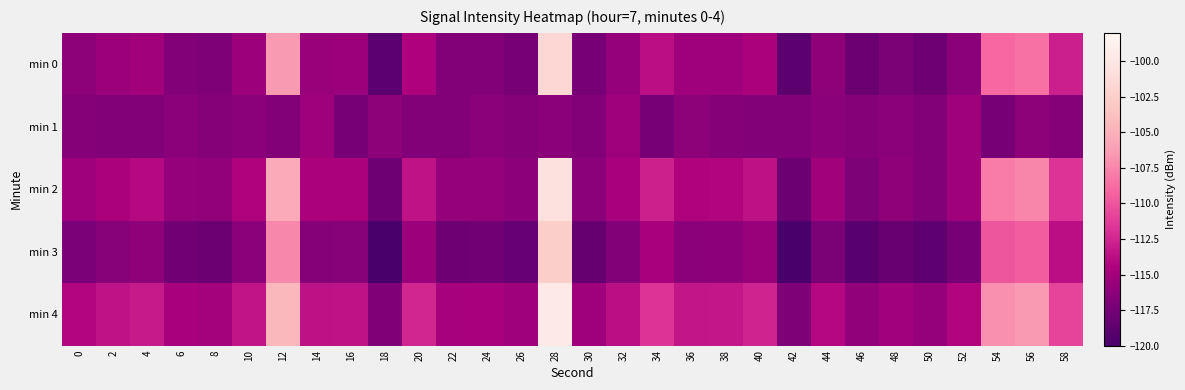

Rank the series by their average value, from highest to lowest.

min 4, min 2, min 0, min 3, min 1